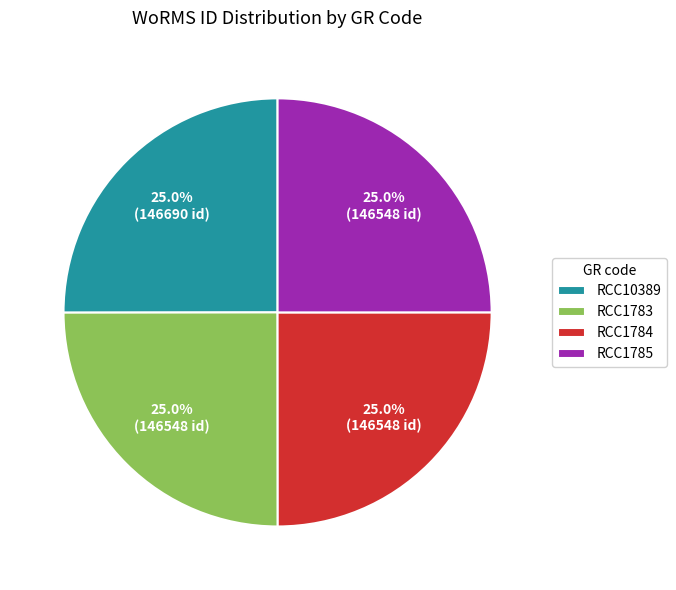

How many segments does this pie chart have?

4